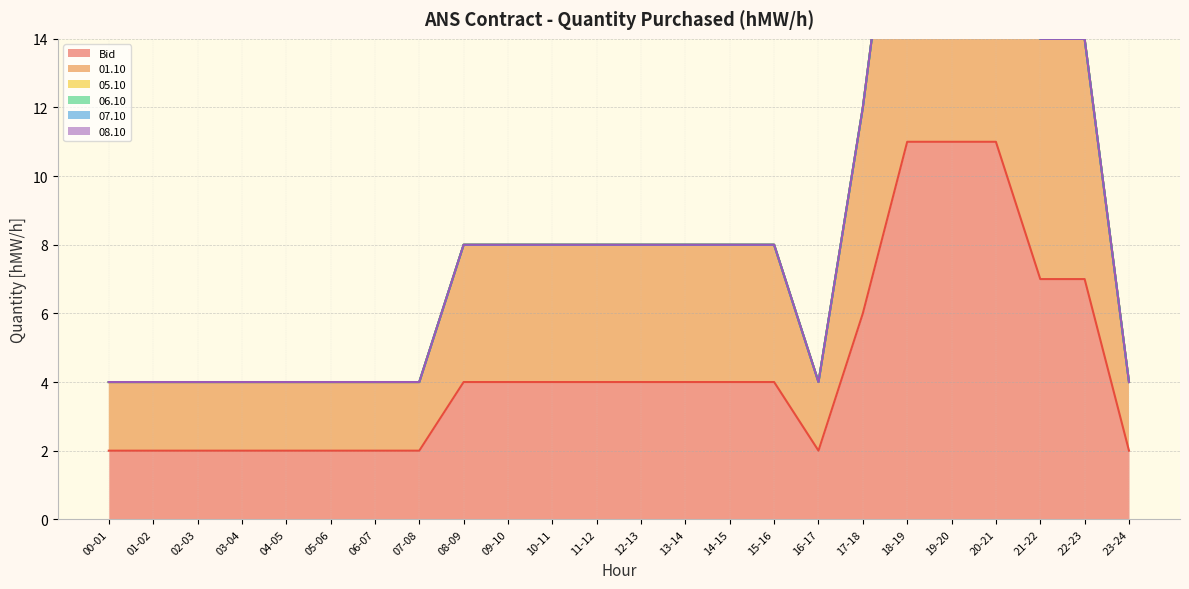

At which label is 01.10 closest to 6?

17-18